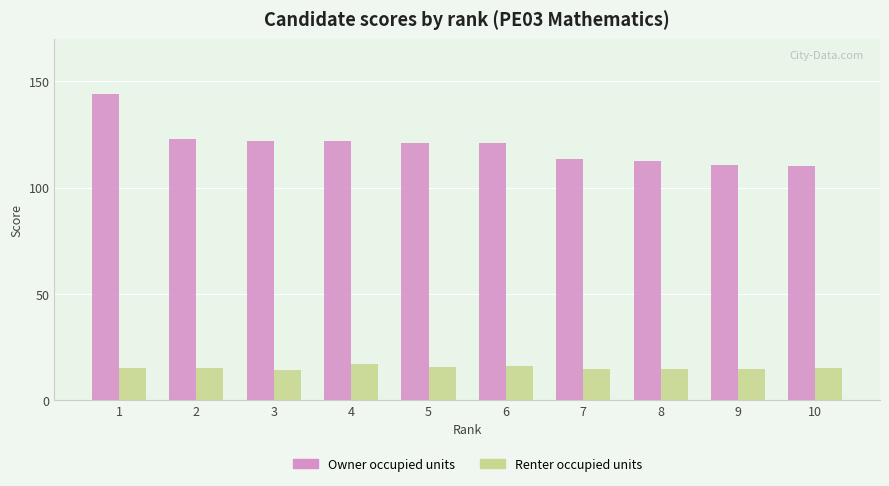

What is the value of the Owner occupied units bar at the 9th from the left?

110.7